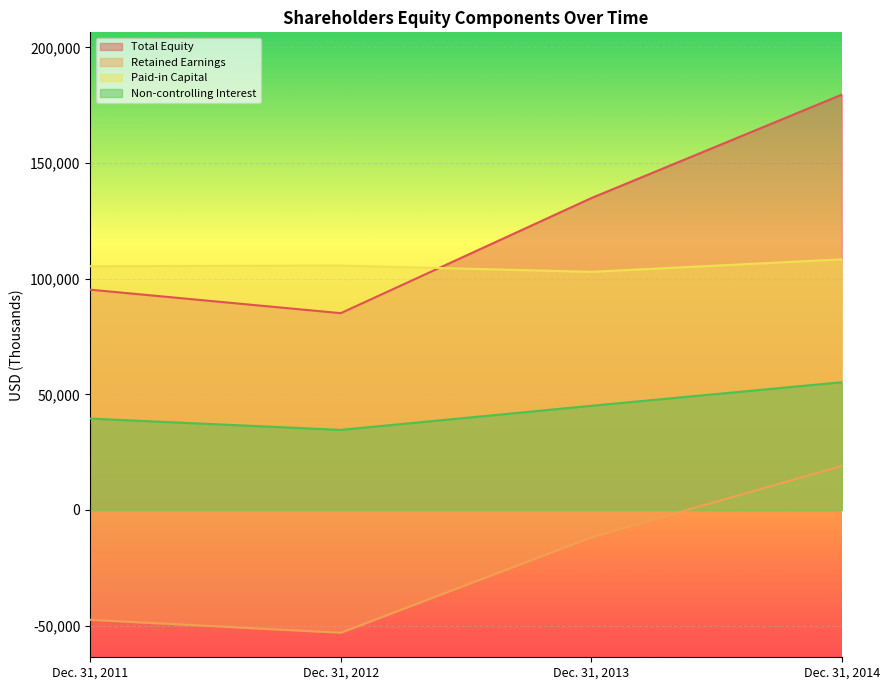

What is the difference between the second highest and minimum values in the Retained Earnings series?

41276